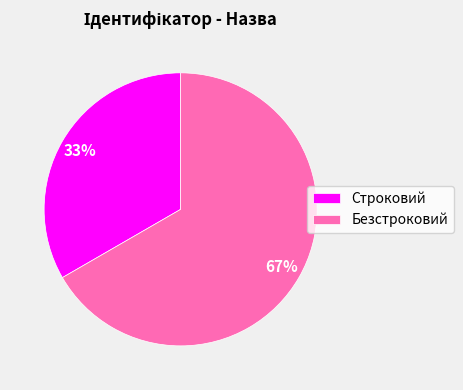

What is the largest slice in the pie chart?

Безстроковий